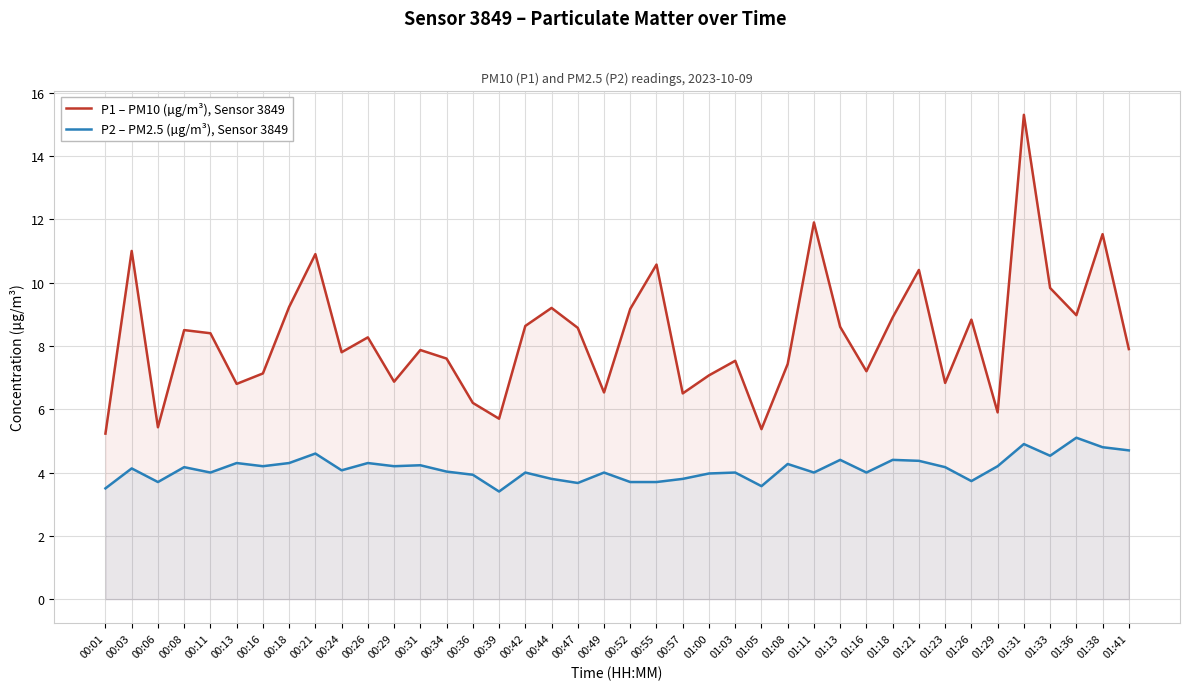

Rank the series by their maximum value, from highest to lowest.

P1 – PM10 (µg/m³), Sensor 3849, P2 – PM2.5 (µg/m³), Sensor 3849